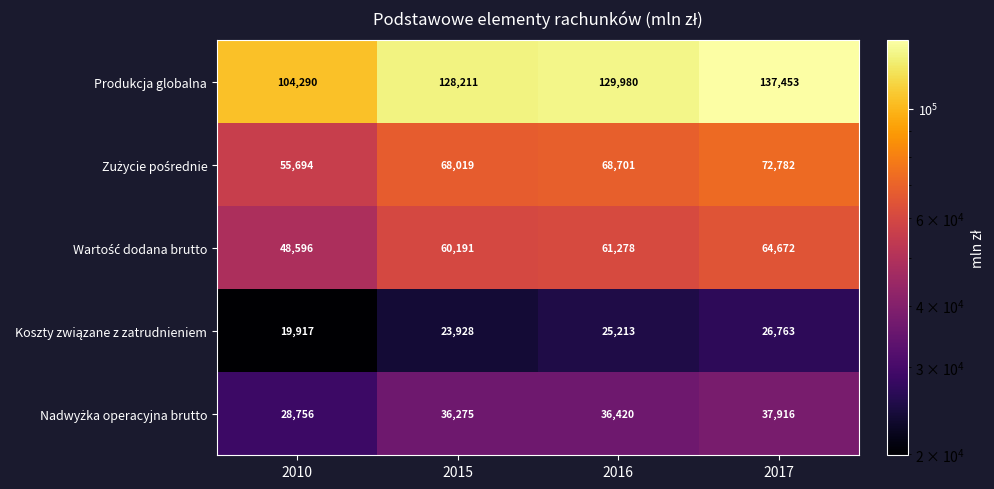

What is the sum of all Produkcja globalna values?

499934